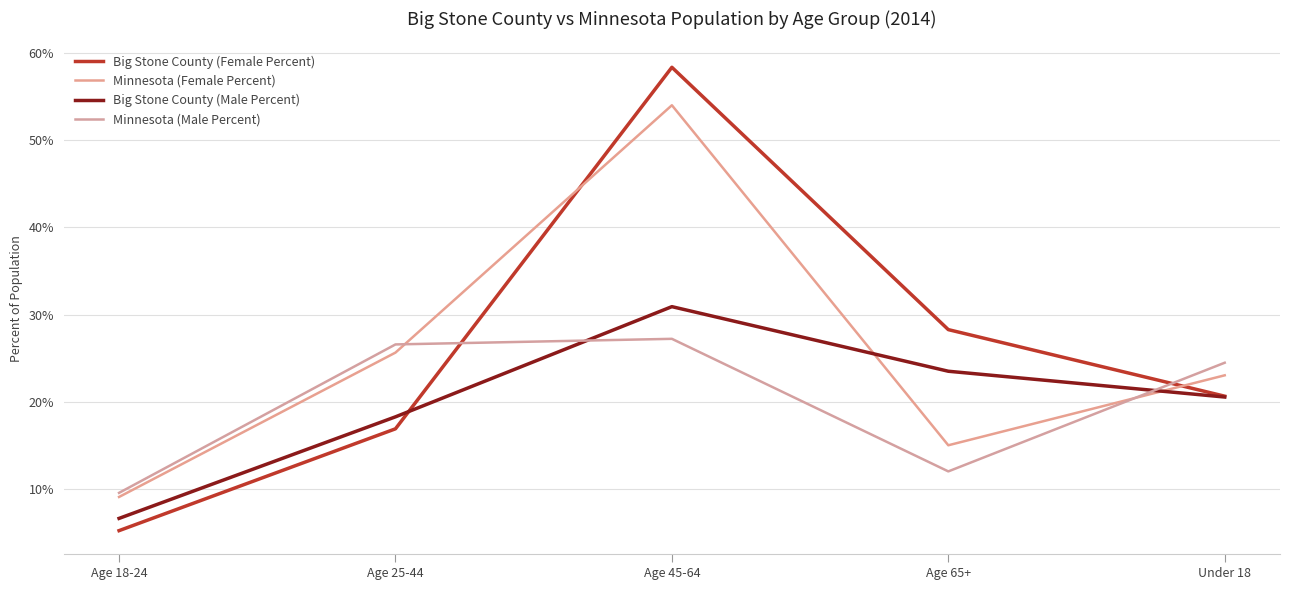

What is the minimum value for Big Stone County (Male Percent)?

0.1